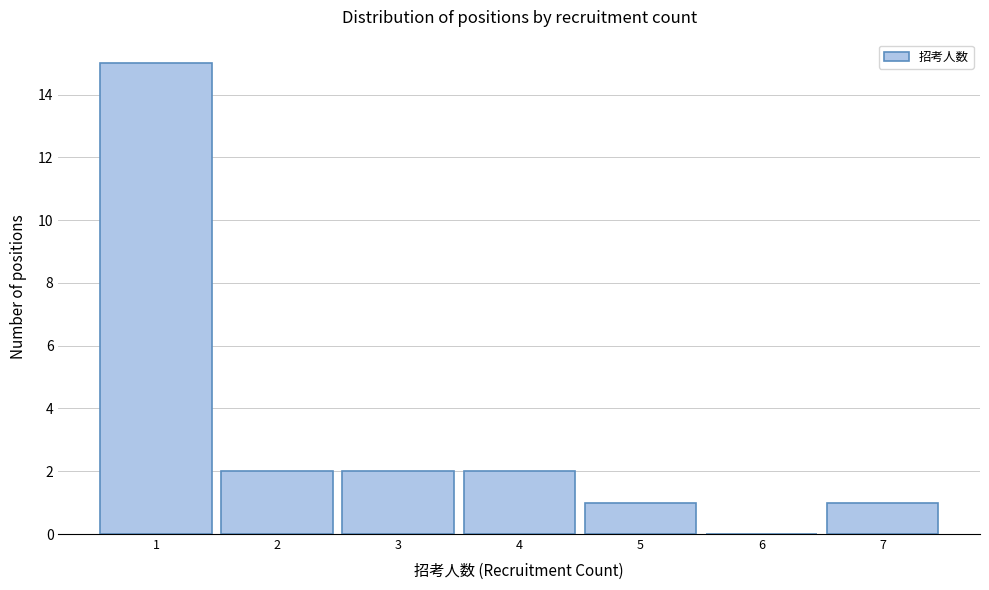

Reading left to right, list every bar in this chart as the range it spans on the x-axis followed by its height. The values are not printed on the chart, so give them approximately, as read against the axis.

0.5 to 1.5: 15
1.5 to 2.5: 2
2.5 to 3.5: 2
3.5 to 4.5: 2
4.5 to 5.5: 1
5.5 to 6.5: 0
6.5 to 7.5: 1